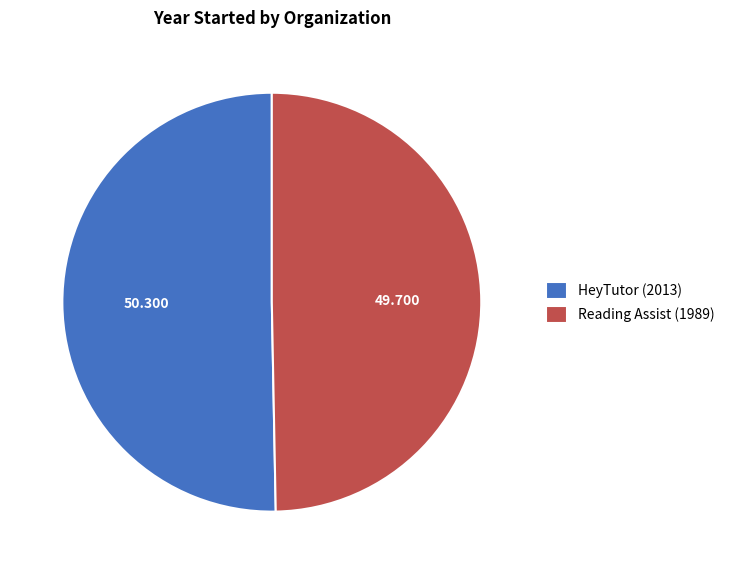

Which category accounts for the majority?

HeyTutor